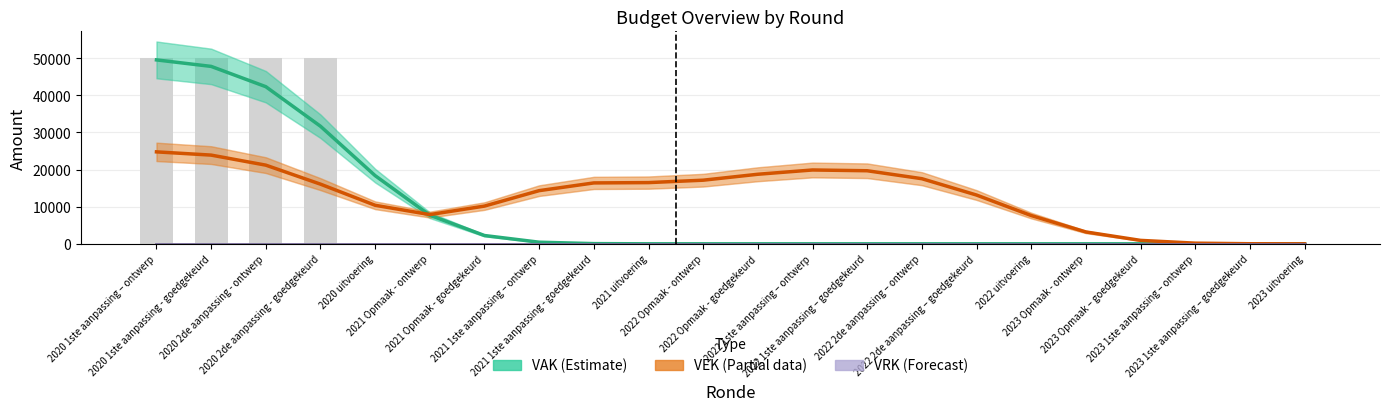

Where does the VEK (Partial) series first go above 16061?

2020 1ste aanpassing – ontwerp